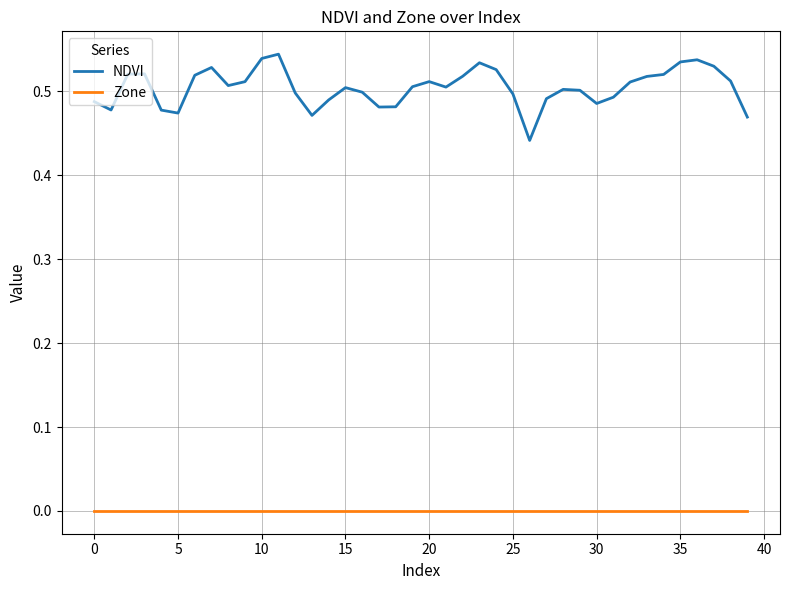

What is the difference between the maximum and minimum values in the NDVI series?

0.1